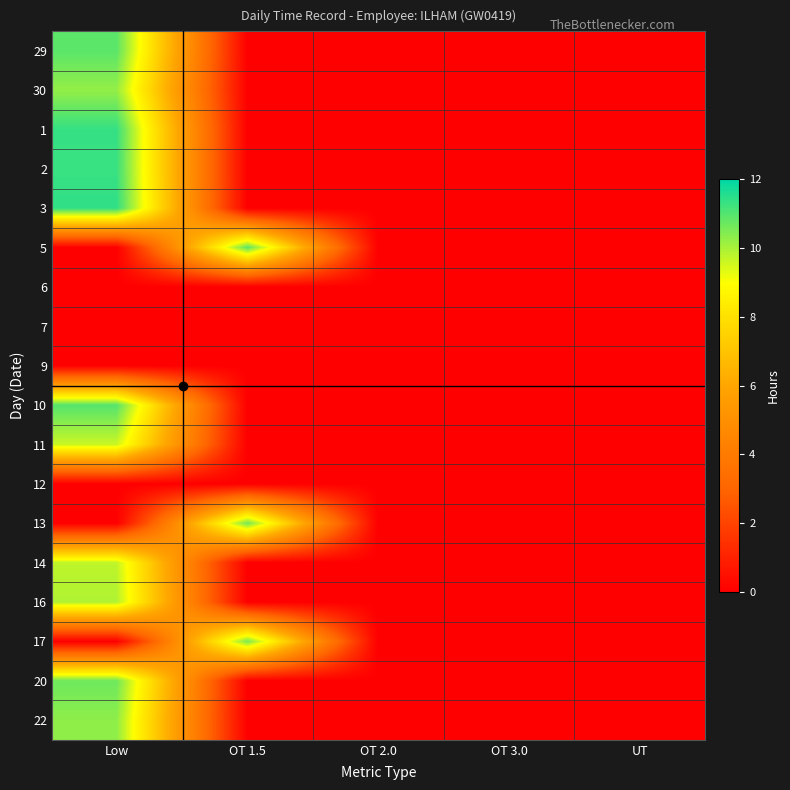

At which category does the chart reach its minimum across all series?

OT 1.5